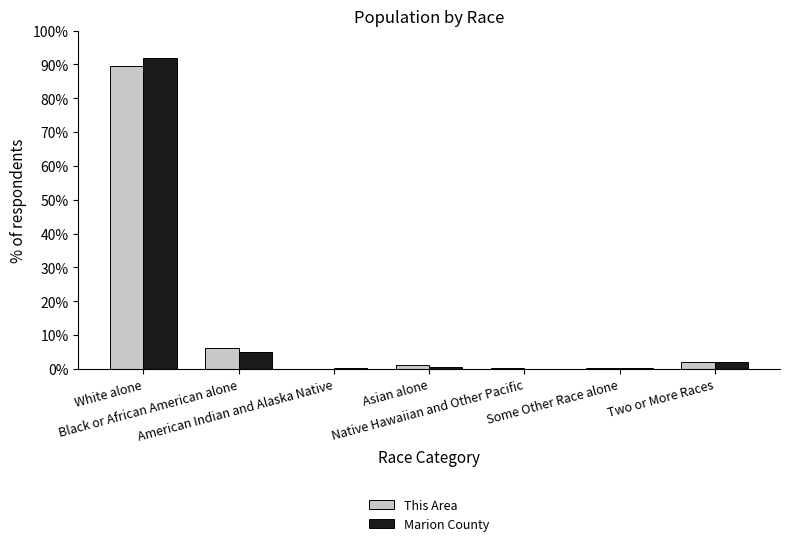

What is the total value across all series at White alone?

181.4